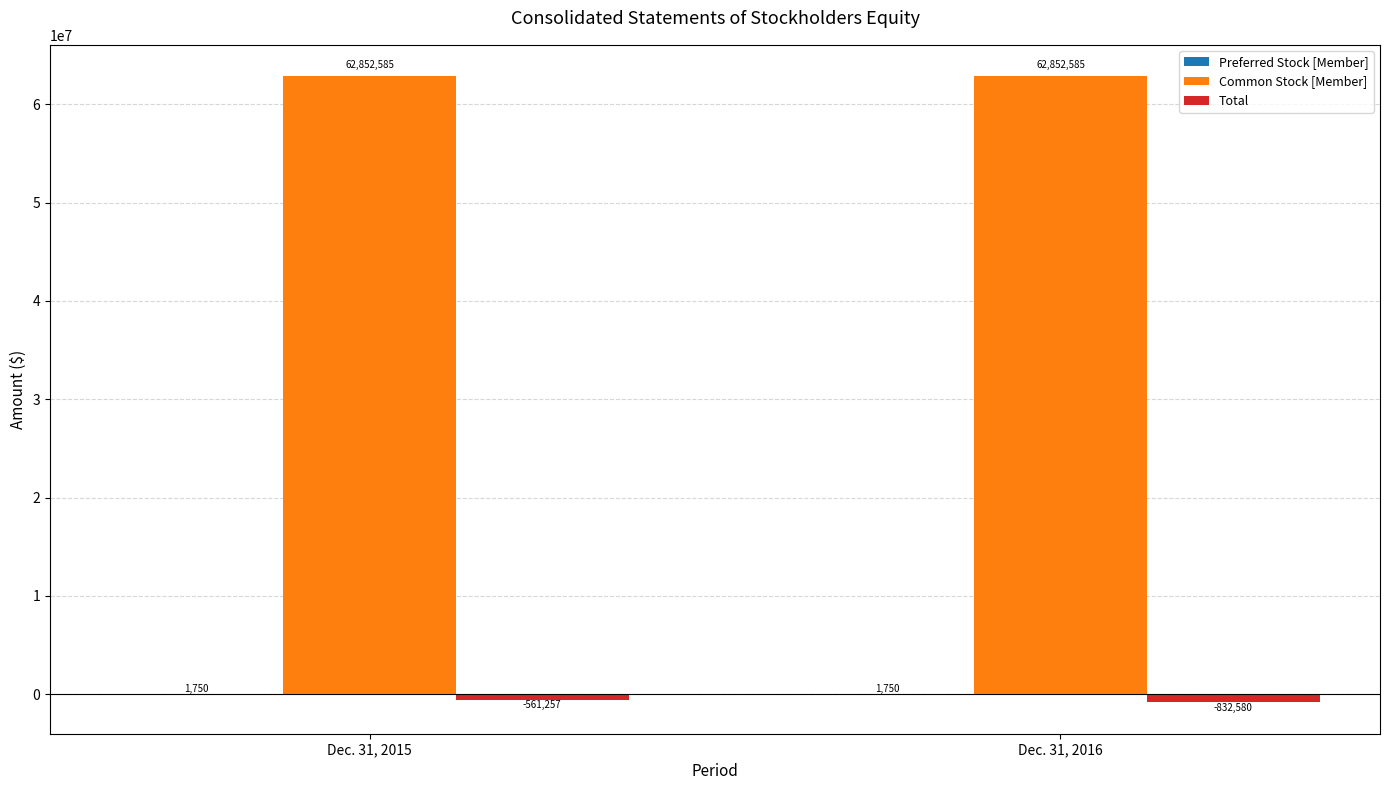

What is the sum of all Total values?

-1393837